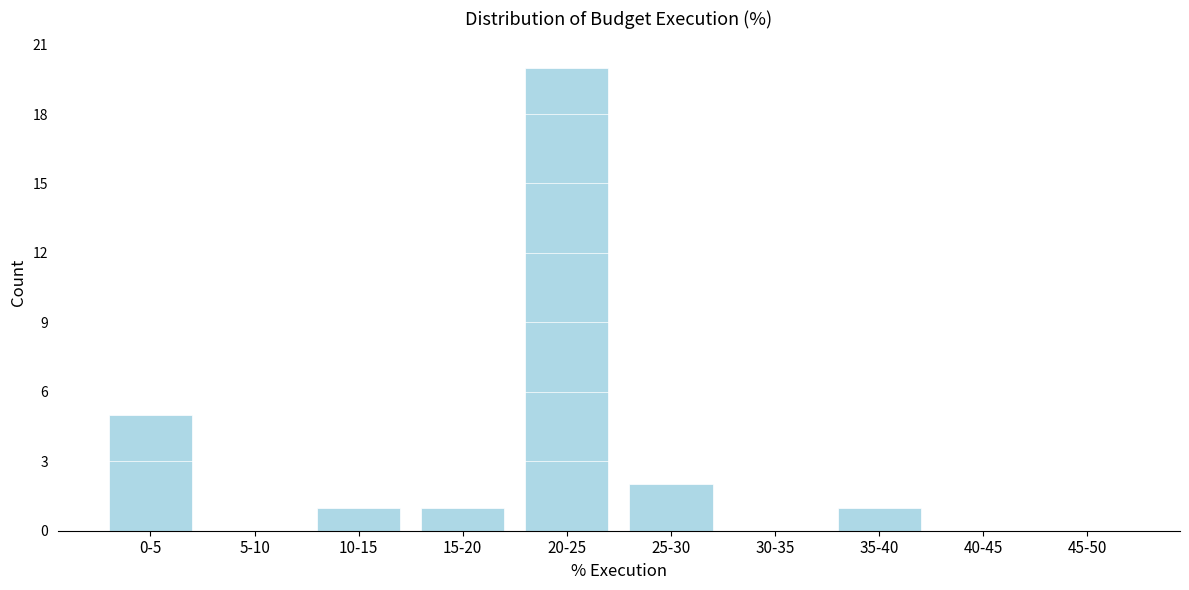

Reading left to right, list all the values displayed in this chart.

0-5=5	5-10=0	10-15=1	15-20=1	20-25=20	25-30=2	30-35=0	35-40=1	40-45=0	45-50=0